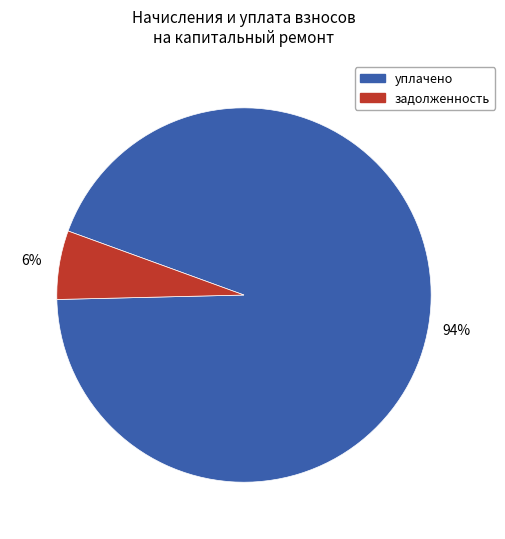

To the nearest percent, what is the difference between the largest and smallest slice percentages?

88%